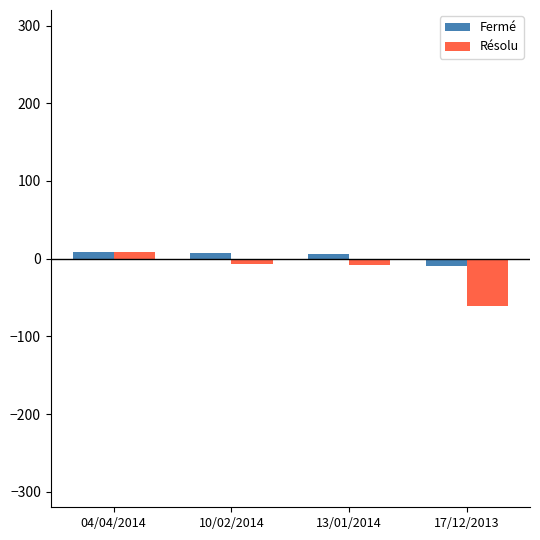

What is the label of the 3rd bar from the left?

13/01/2014